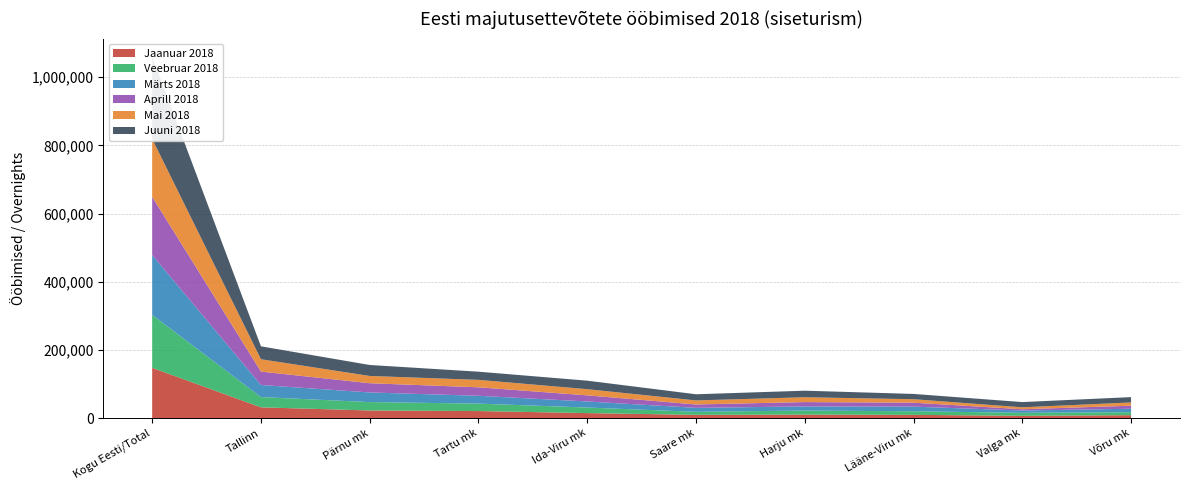

Reading left to right, extract all data points from this chart.

Jaanuar 2018: Kogu Eesti/Total=147386	Tallinn=31460	Pärnu mk=22246	Tartu mk=20550	Ida-Viru mk=14552	Saare mk=9458	Harju mk=10232	Lääne-Viru mk=9389	Valga mk=6618	Võru mk=8437
Veebruar 2018: Kogu Eesti/Total=155502	Tallinn=30121	Pärnu mk=24609	Tartu mk=21827	Ida-Viru mk=16310	Saare mk=8897	Harju mk=11746	Lääne-Viru mk=10534	Valga mk=8763	Võru mk=8733
Märts 2018: Kogu Eesti/Total=175597	Tallinn=35419	Pärnu mk=28267	Tartu mk=22959	Ida-Viru mk=17774	Saare mk=11600	Harju mk=12207	Lääne-Viru mk=13588	Valga mk=6770	Võru mk=10145
Aprill 2018: Kogu Eesti/Total=170601	Tallinn=39312	Pärnu mk=27057	Tartu mk=24908	Ida-Viru mk=17950	Saare mk=9930	Harju mk=12694	Lääne-Viru mk=11624	Valga mk=3709	Võru mk=8960
Mai 2018: Kogu Eesti/Total=169959	Tallinn=36303	Pärnu mk=21351	Tartu mk=21842	Ida-Viru mk=18153	Saare mk=11854	Harju mk=14145	Lääne-Viru mk=10176	Valga mk=5665	Võru mk=9538
Juuni 2018: Kogu Eesti/Total=241261	Tallinn=37828	Pärnu mk=32185	Tartu mk=23947	Ida-Viru mk=24945	Saare mk=18061	Harju mk=19271	Lääne-Viru mk=15477	Valga mk=15368	Võru mk=15616